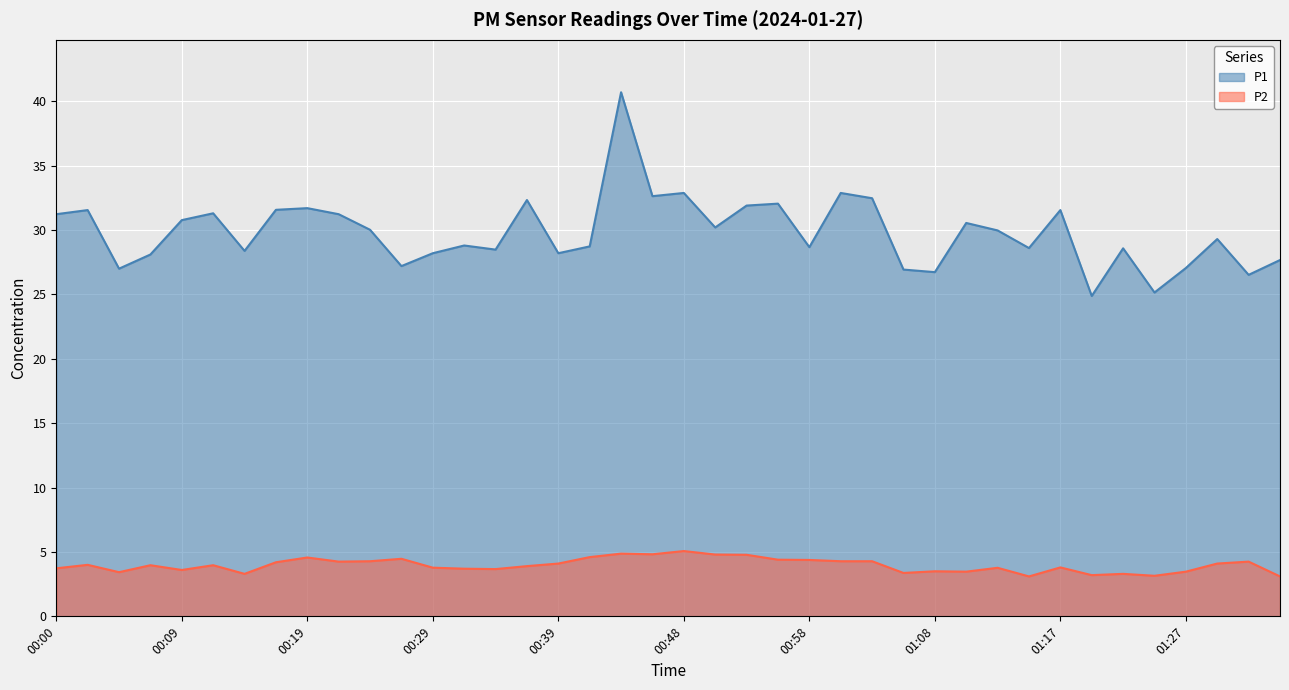

What are all the series names shown in the legend?

P1, P2